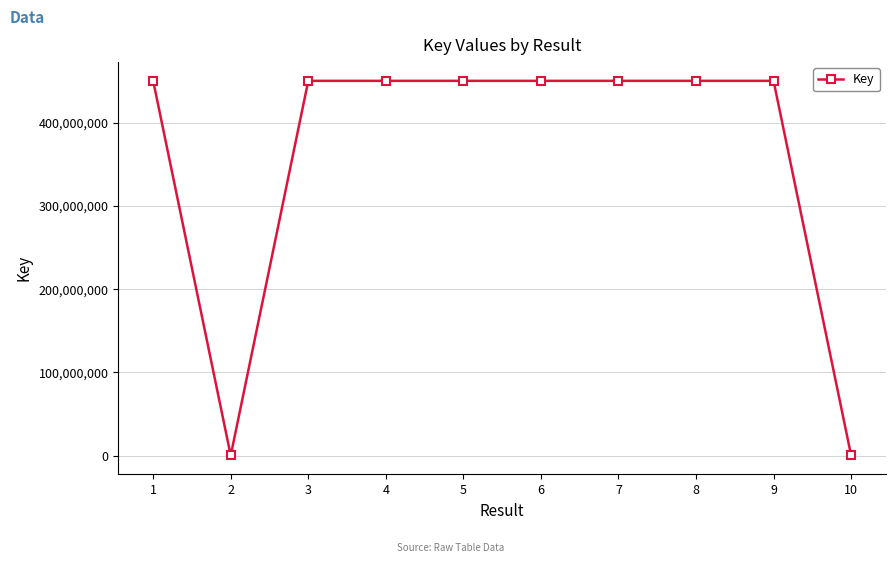

Approximately how many times larger is the value at 8 compared to 9?

1.0